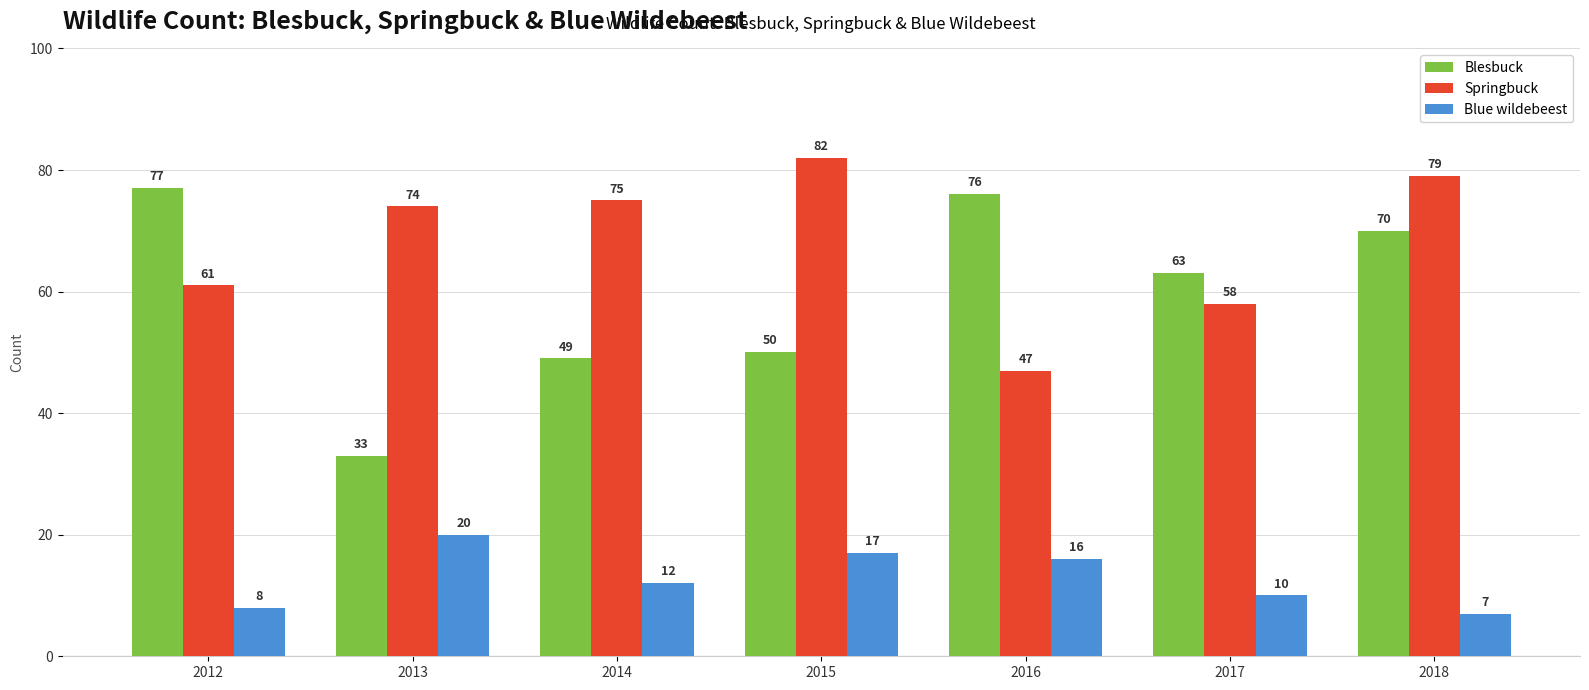

What is the sum of the Blesbuck values at 2016 and 2018?

146